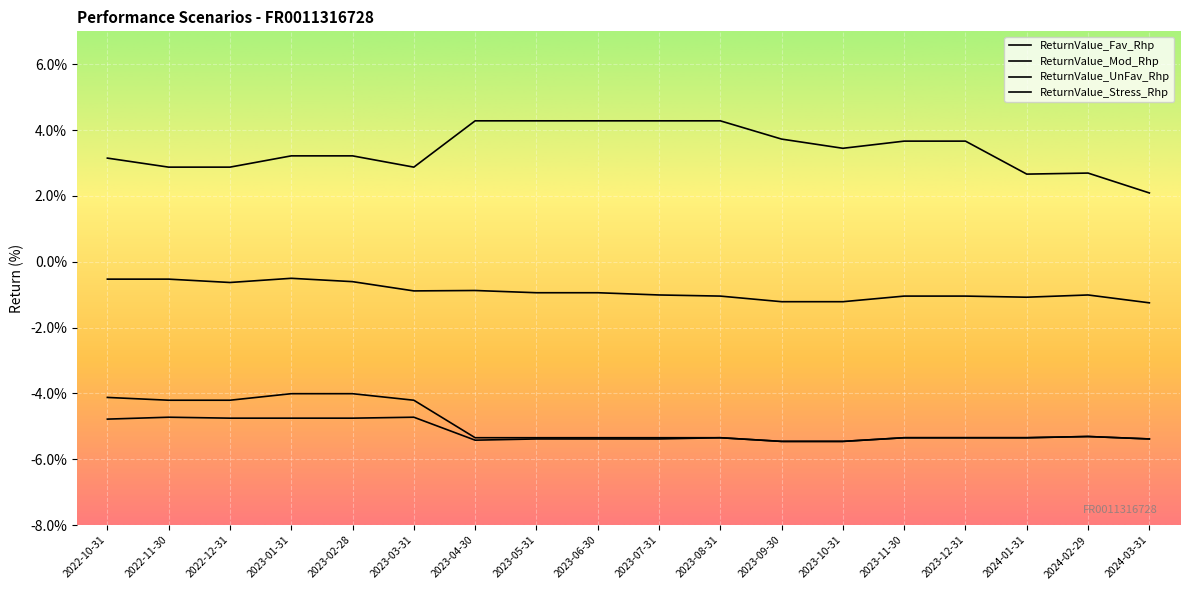

Which category has the highest value across all series?

2023-04-30